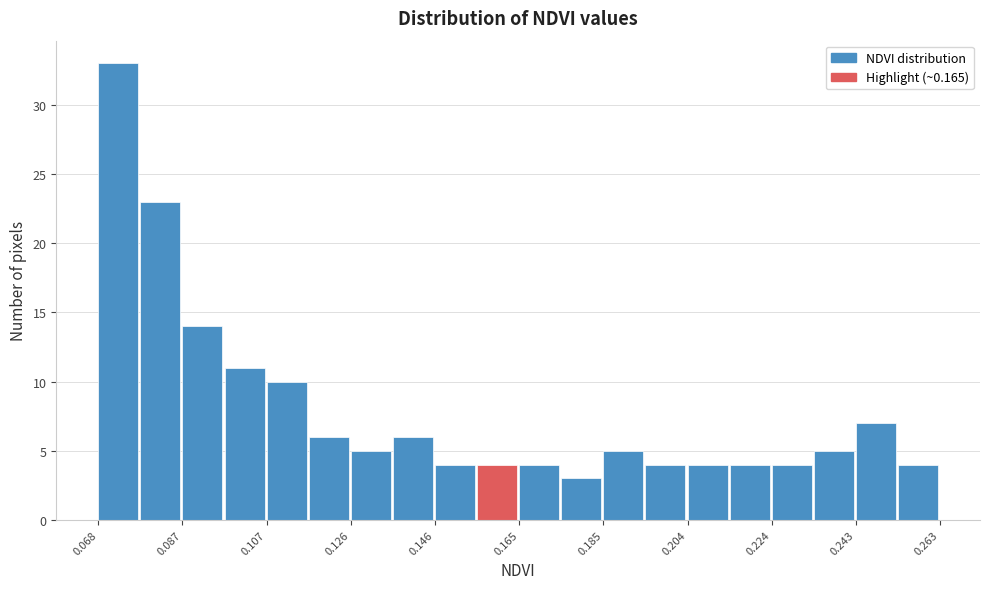

Reading left to right, list every bar in this chart as the range it spans on the x-axis followed by its height. Neither the bar edges nor the heights are printed on the chart, so give them approximately, as read against the axes.

0.068 to 0.078: 33
0.078 to 0.088: 23
0.088 to 0.098: 14
0.098 to 0.106: 11
0.106 to 0.116: 10
0.116 to 0.126: 6
0.126 to 0.136: 5
0.136 to 0.146: 6
0.146 to 0.156: 4
0.156 to 0.166: 4
0.166 to 0.176: 4
0.176 to 0.184: 3
0.184 to 0.194: 5
0.194 to 0.204: 4
0.204 to 0.214: 4
0.214 to 0.224: 4
0.224 to 0.234: 4
0.234 to 0.244: 5
0.244 to 0.254: 7
0.254 to 0.264: 4